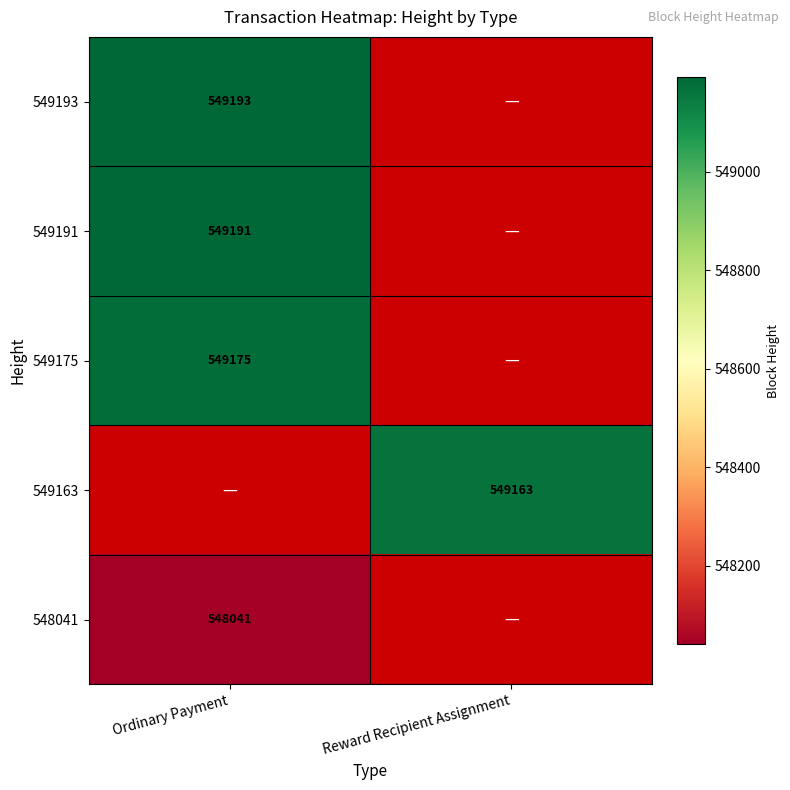

The value of 548041 at Ordinary Payment is 940289. True or false?

False